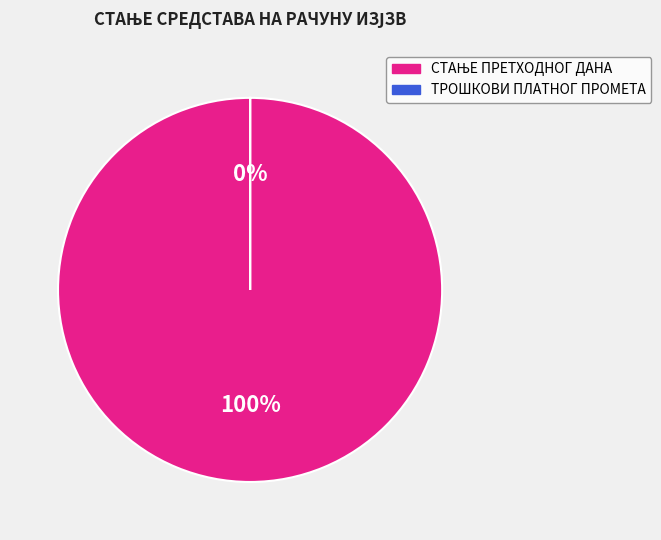

The ТРОШКОВИ ПЛАТНОГ ПРОМЕТА slice represents 1% of the pie. True or false?

False